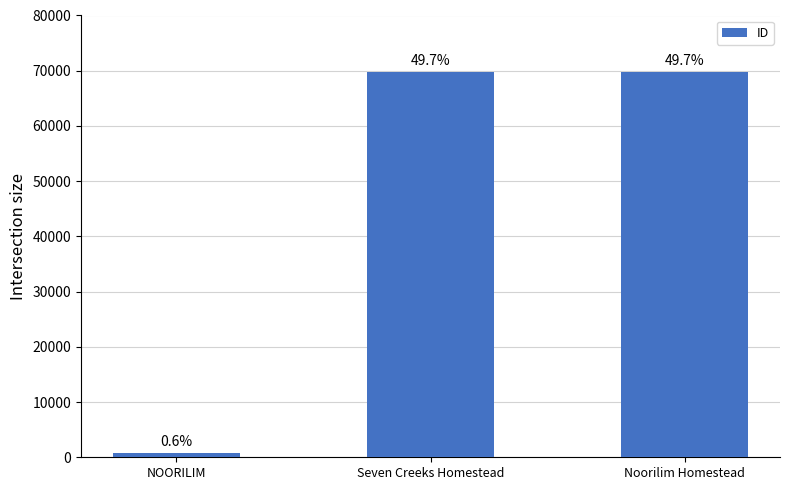

How many bars are there in total?

3